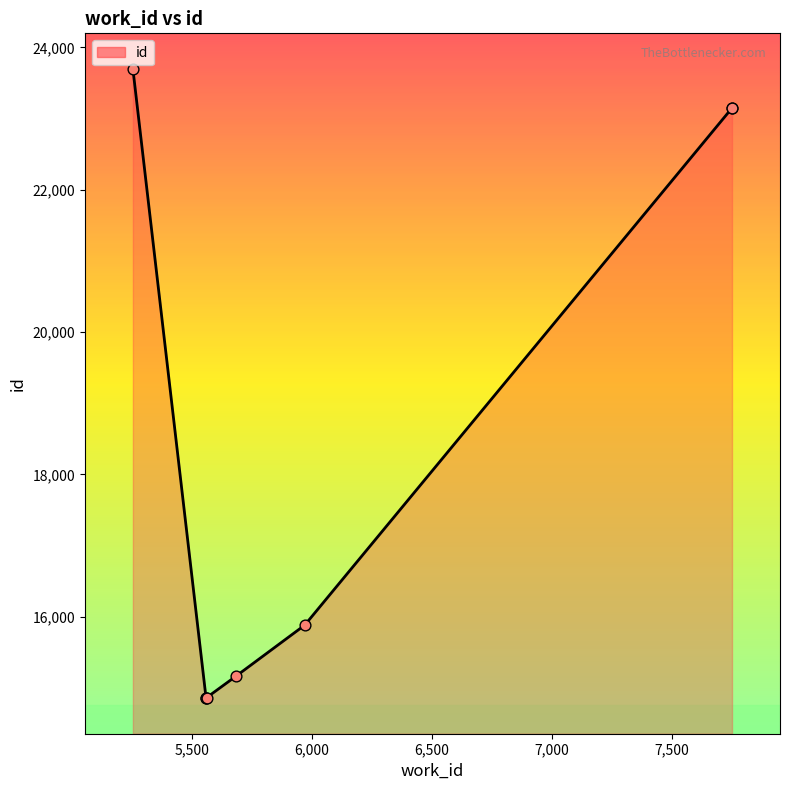

Which has a higher value, 7,500 or 7,000?

7,500